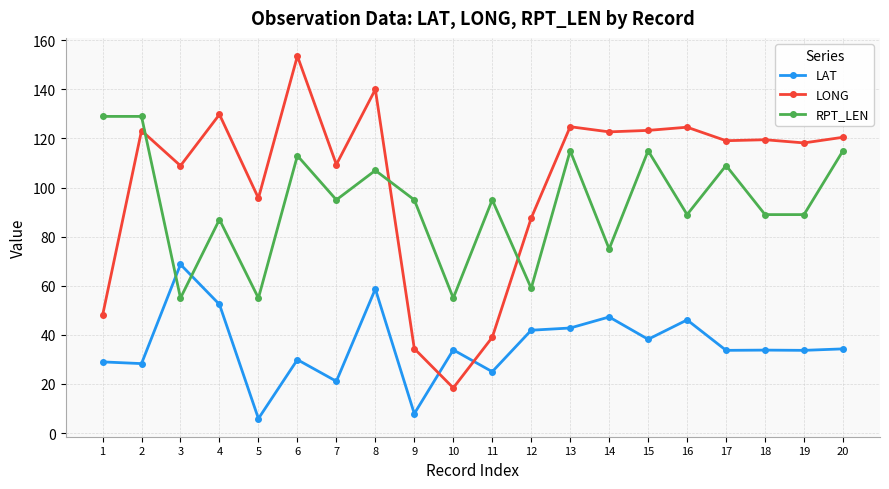

How many lines are shown in the chart?

3